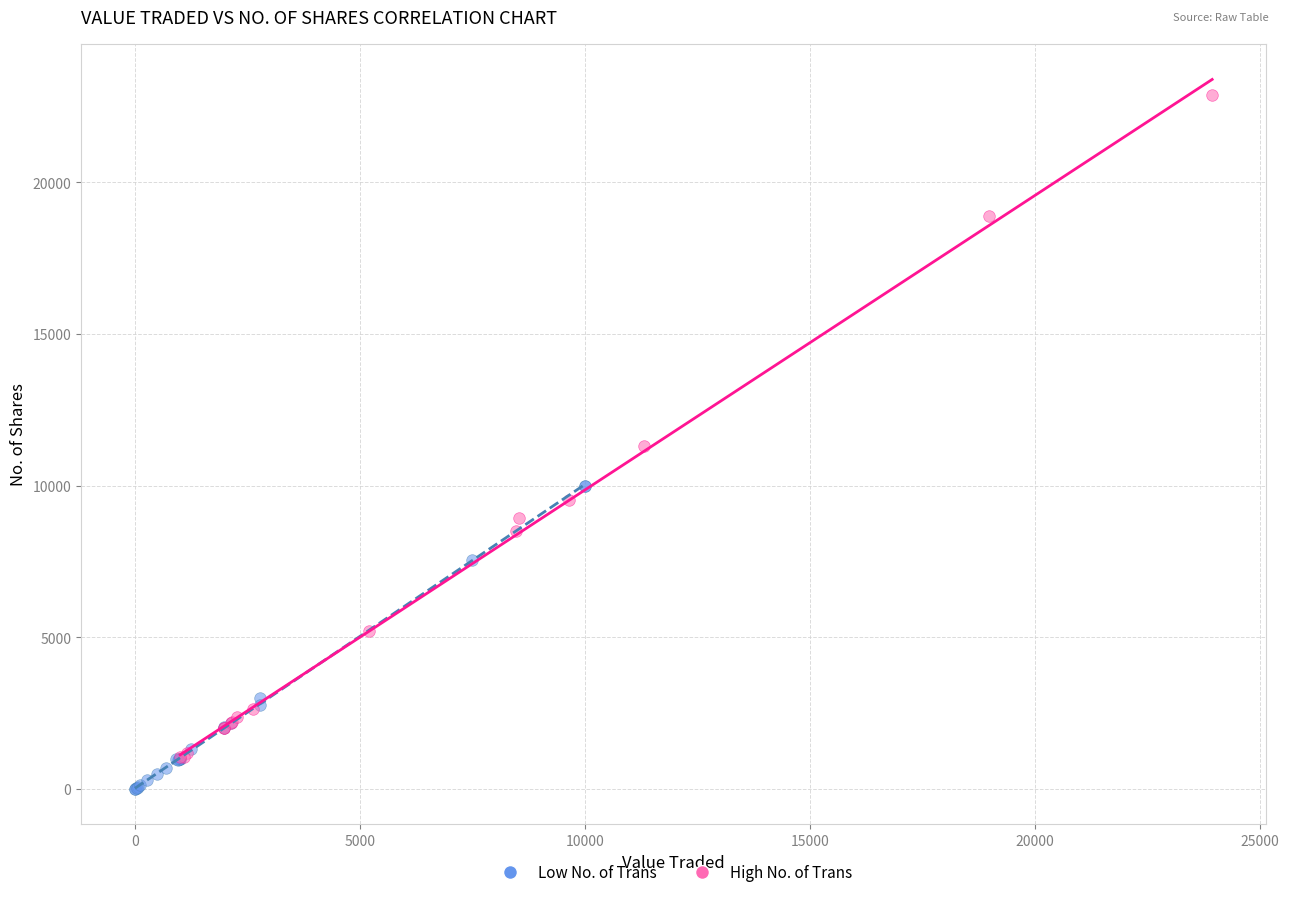

What are all the series names shown in the legend?

Low No. of Trans, High No. of Trans